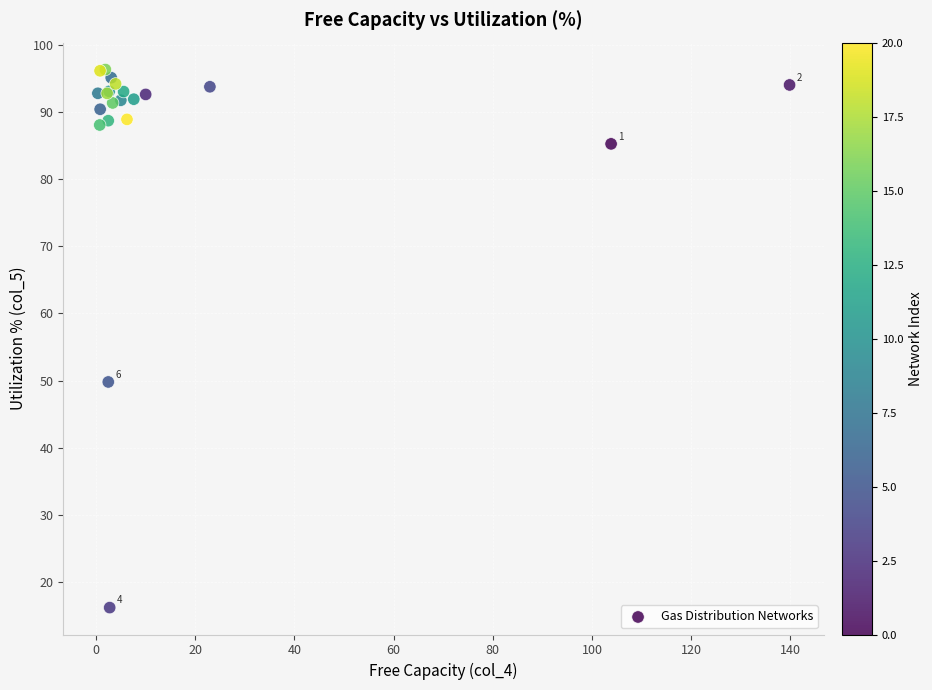

What Y value in the scatter plot is closest to 56?

49.8